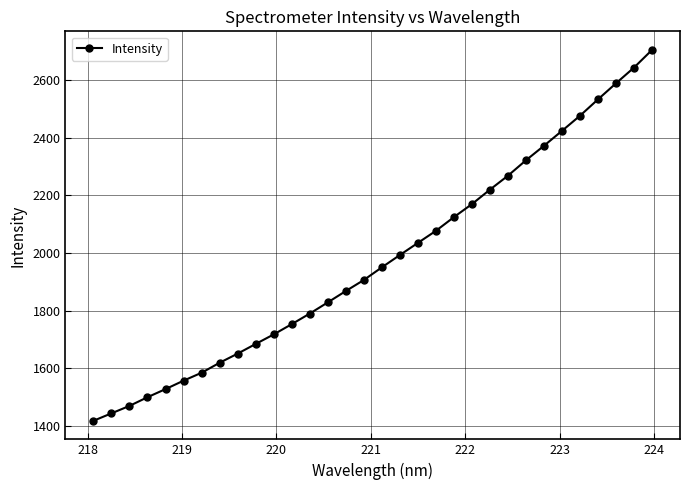

What is the value of the 26th point from the left?

2371.8